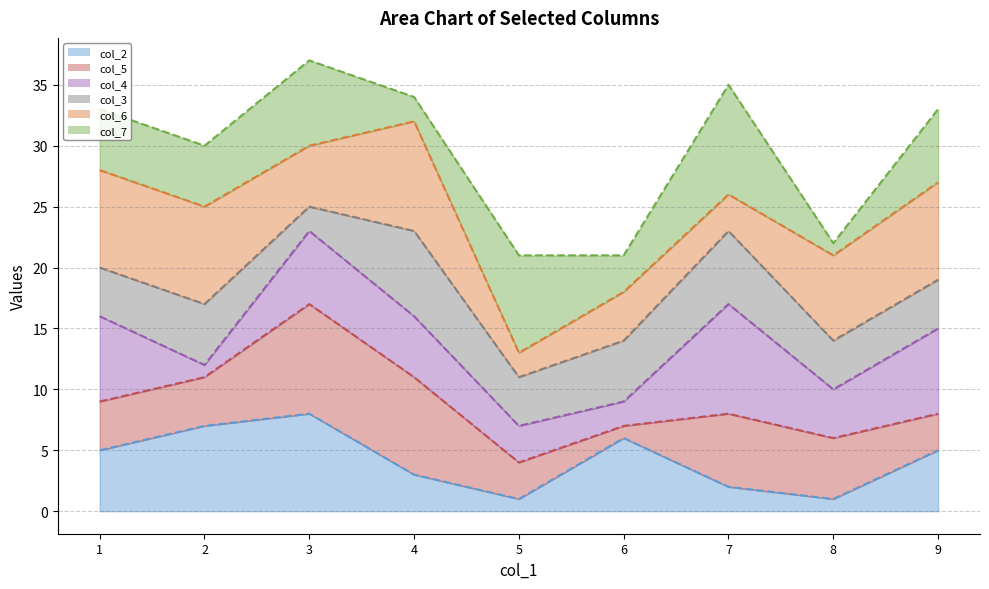

True or false: col_2 line and col_3 line intersect in this chart.

False